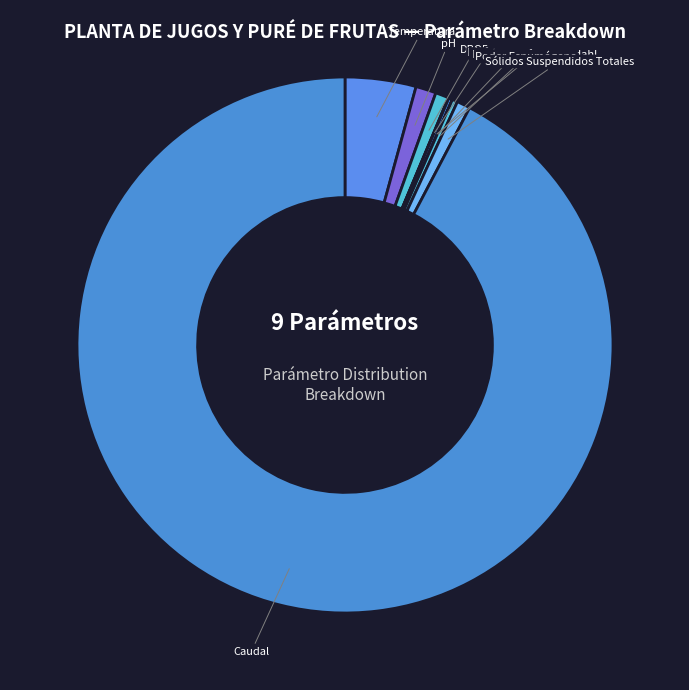

Does Temperatura account for over 50% of the chart?

No